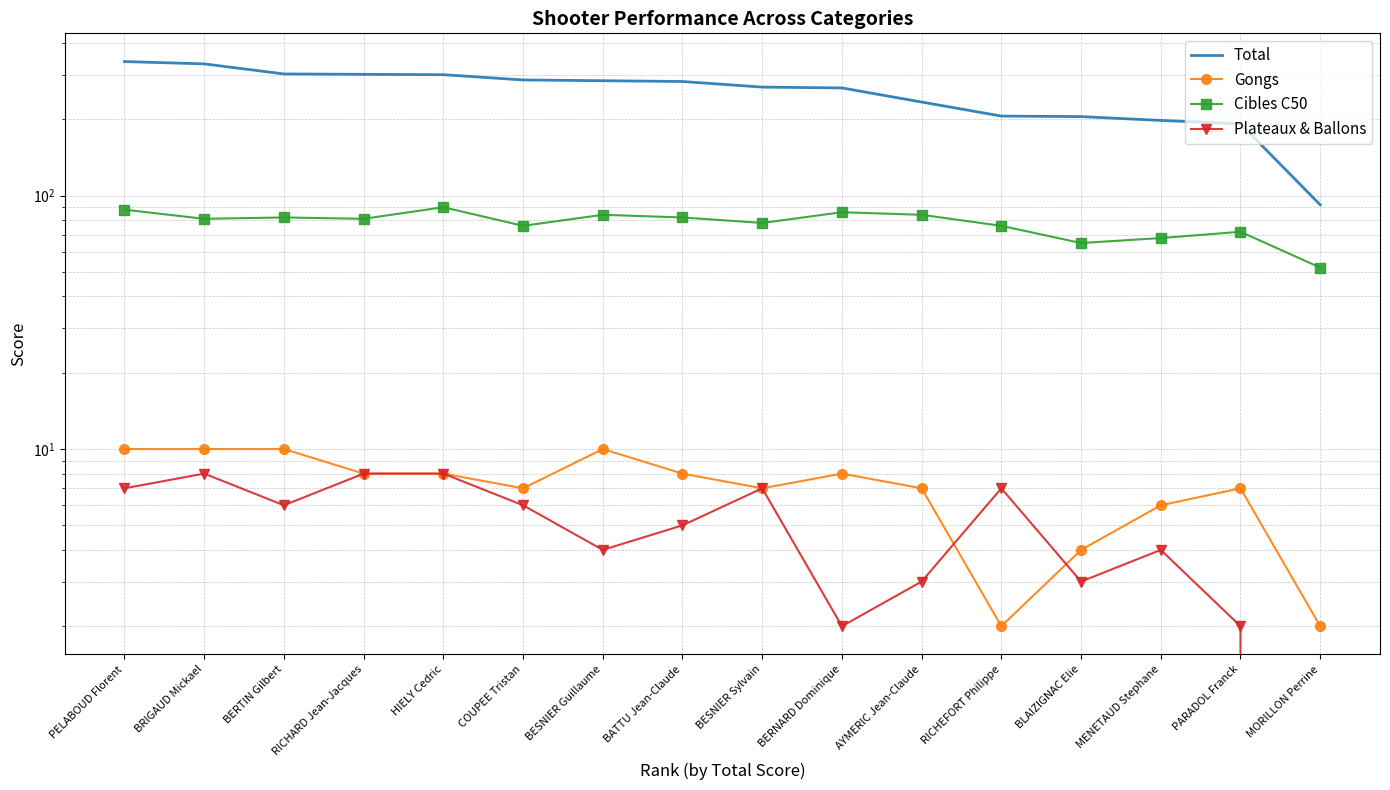

True or false: Gongs and Total cross at least once.

False